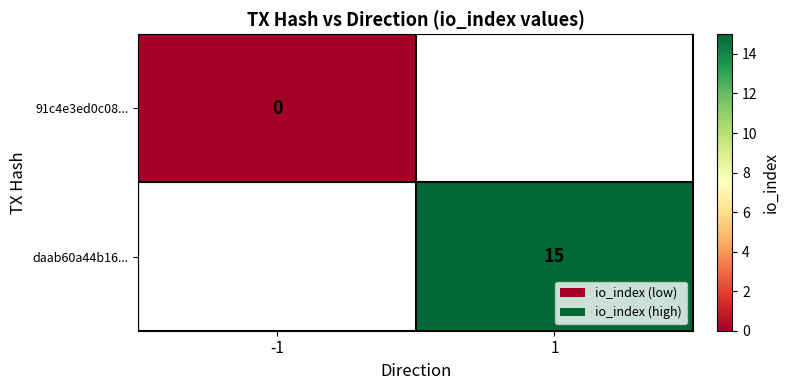

Which category has the highest value across all series?

1